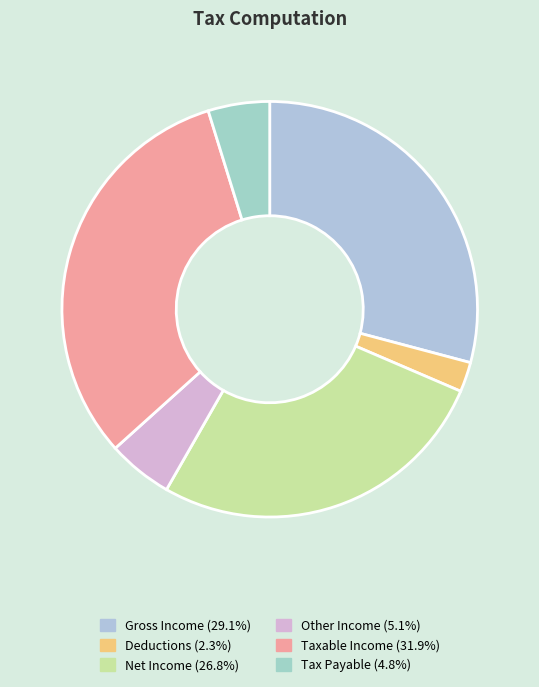

Is the sum of Tax Payable and Other Income greater than half?

No